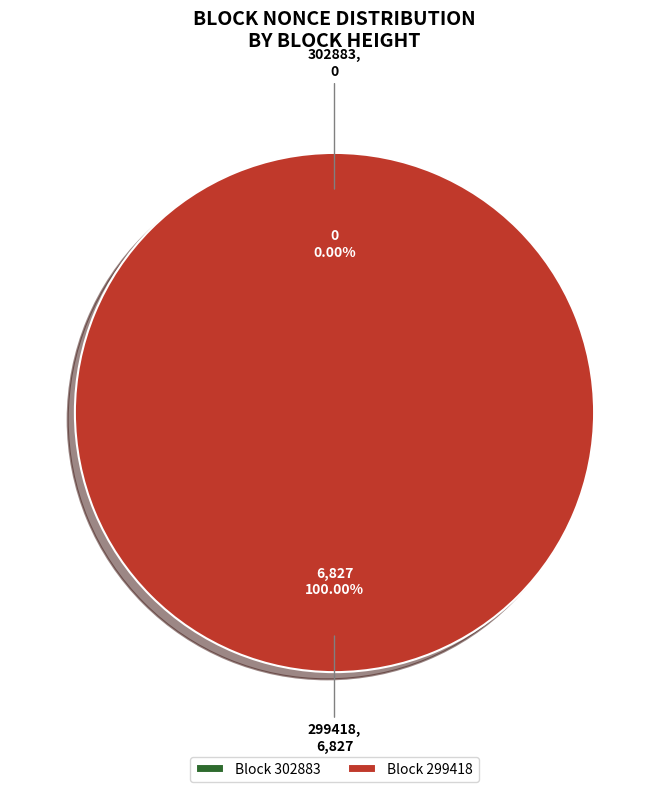

Is it true that 302883 is 0% of the pie?

True